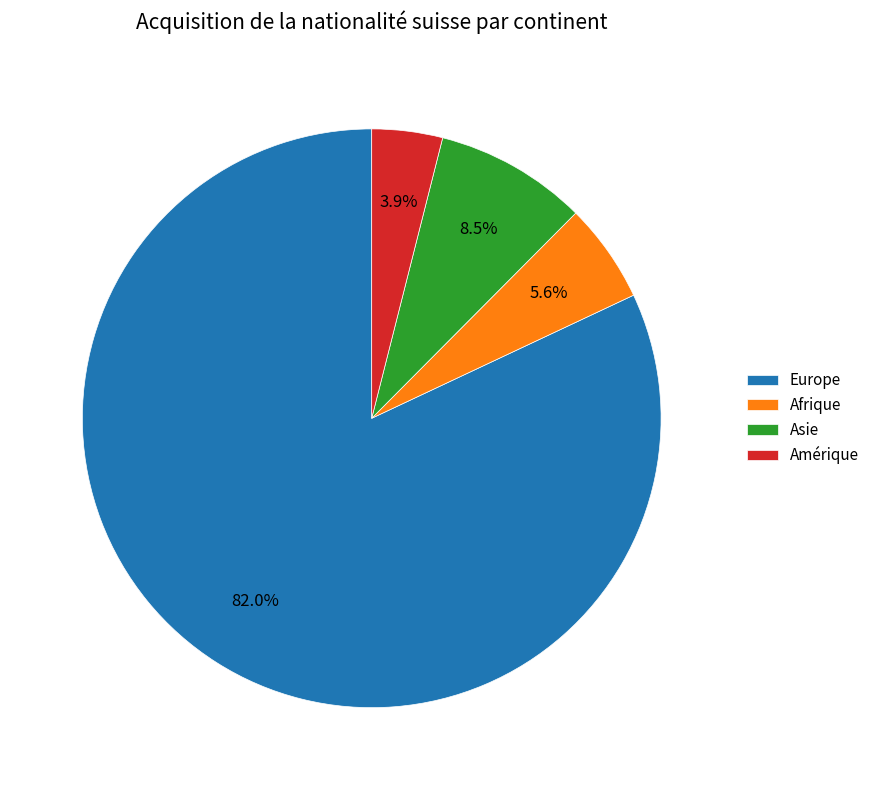

Which category has the biggest portion of the pie?

Europe